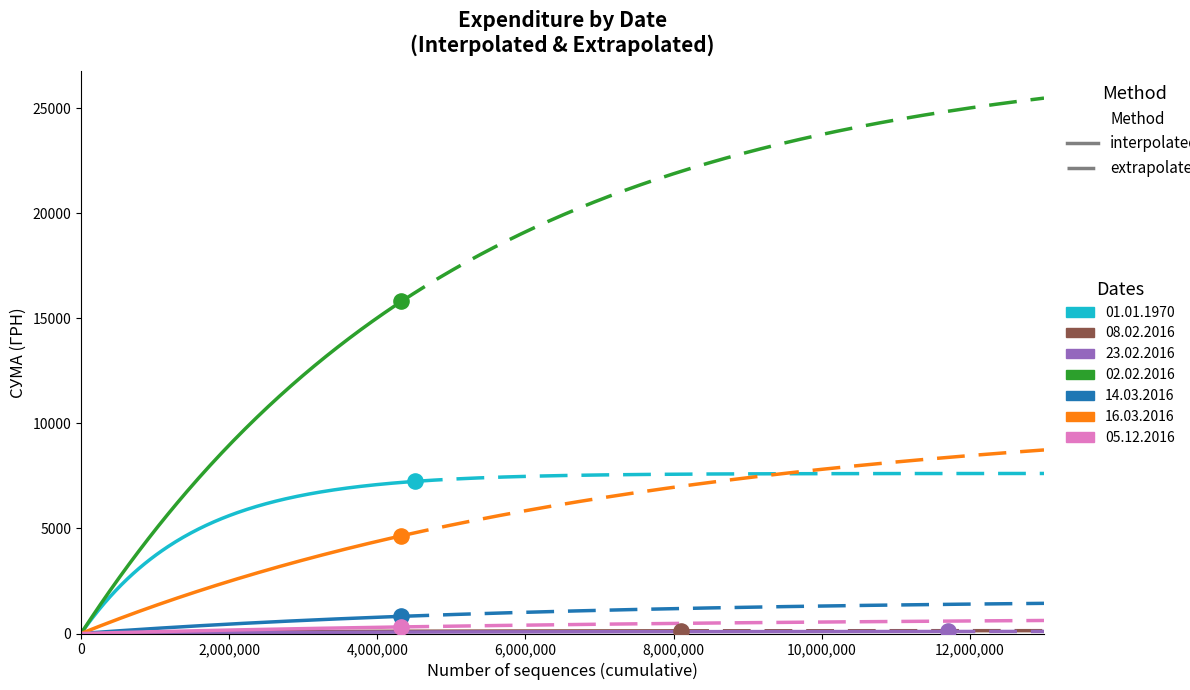

Approximately how many times larger is the value at 08.02.2016 compared to 14.03.2016?

0.1